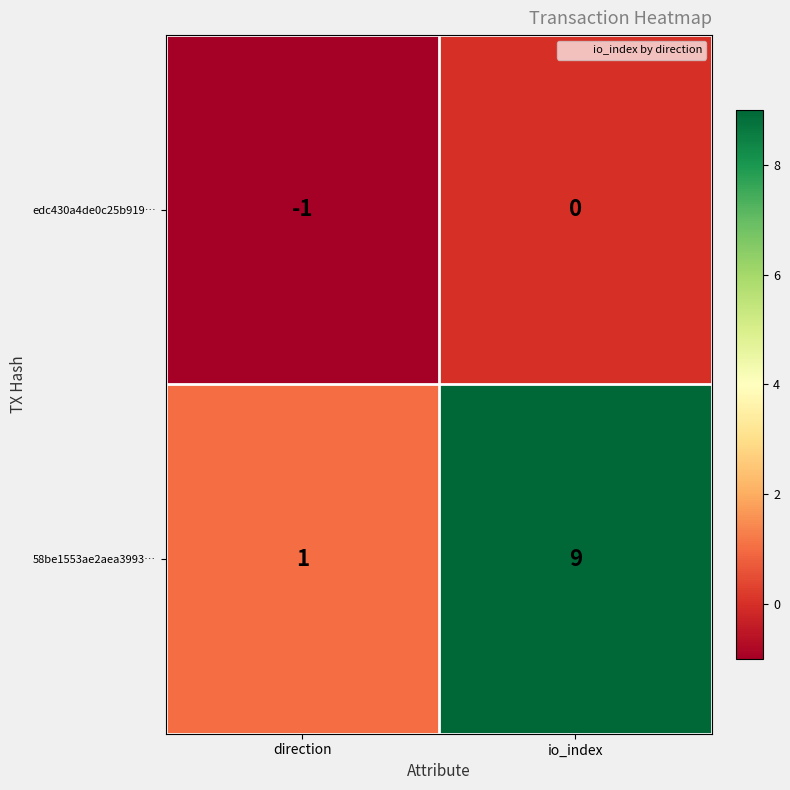

What is the spread (max minus min) of values at io_index?

9